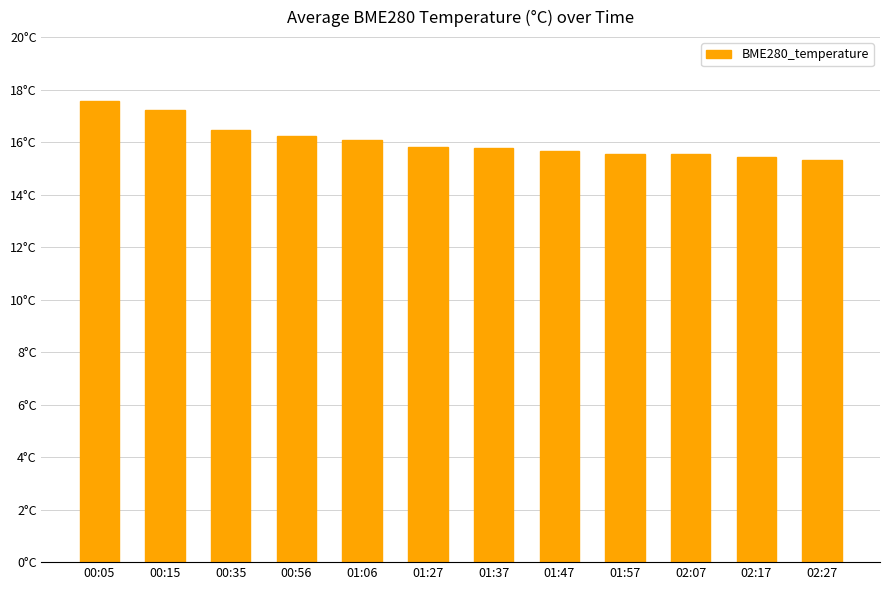

What is the difference between the second highest and second lowest values?

1.8